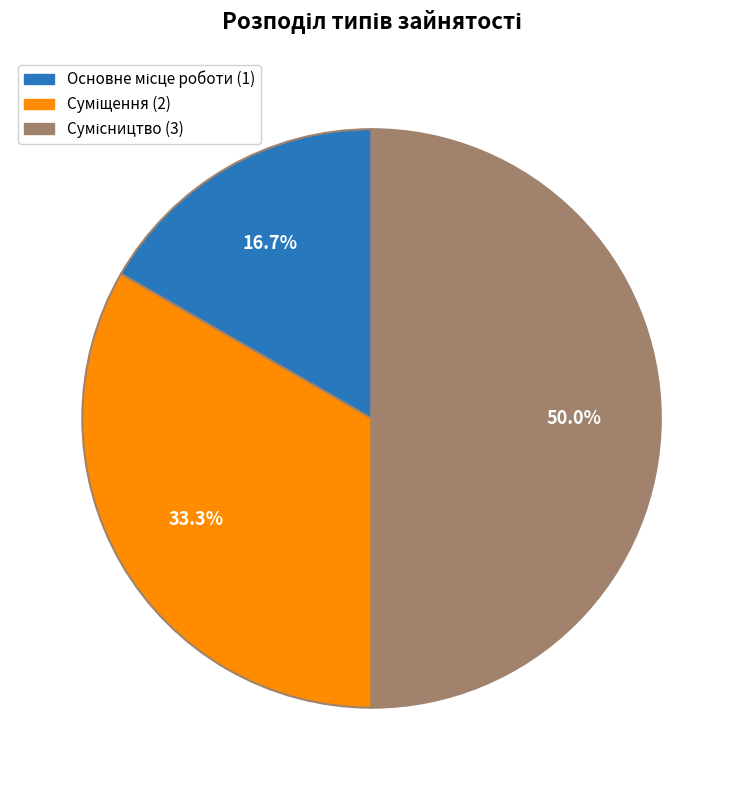

Which slice is the largest?

Сумісництво